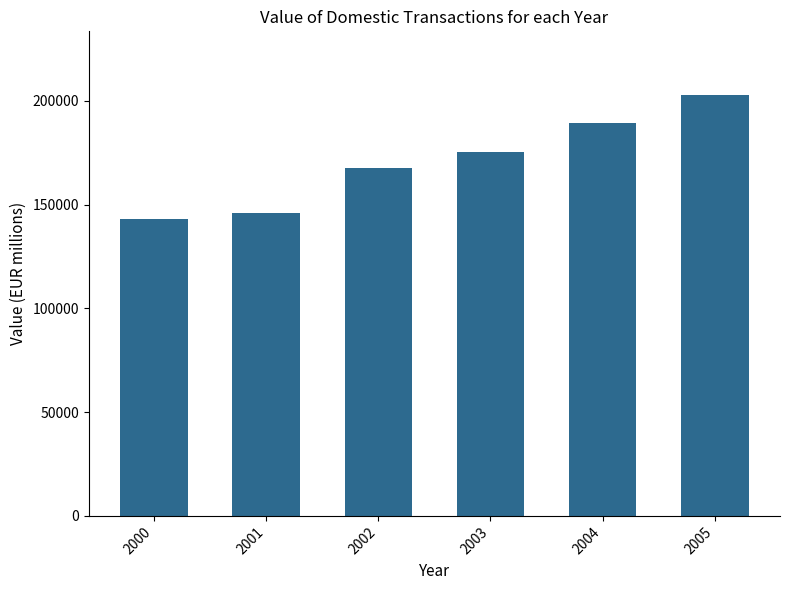

What is the difference between the values at 2002 and 2000?

24315.5